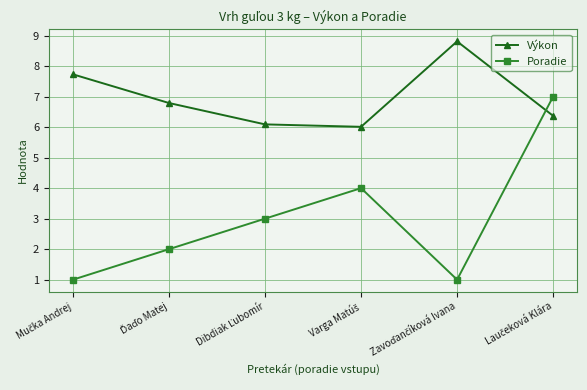

What is the value of the Poradie point at the 1st from the left?

1.0